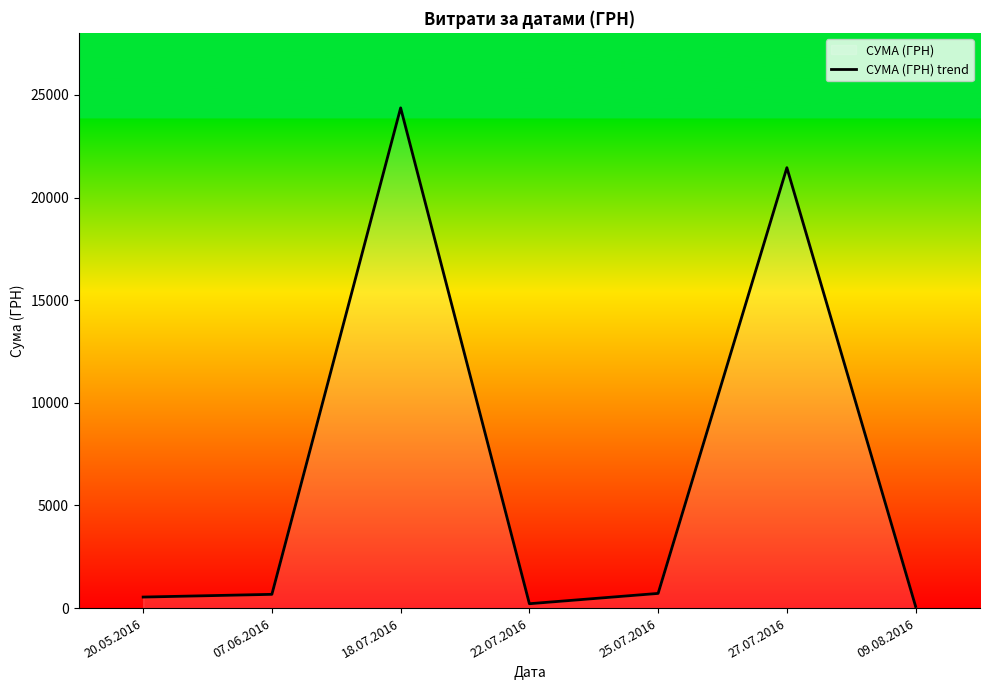

Read the value at 09.08.2016.

77.4